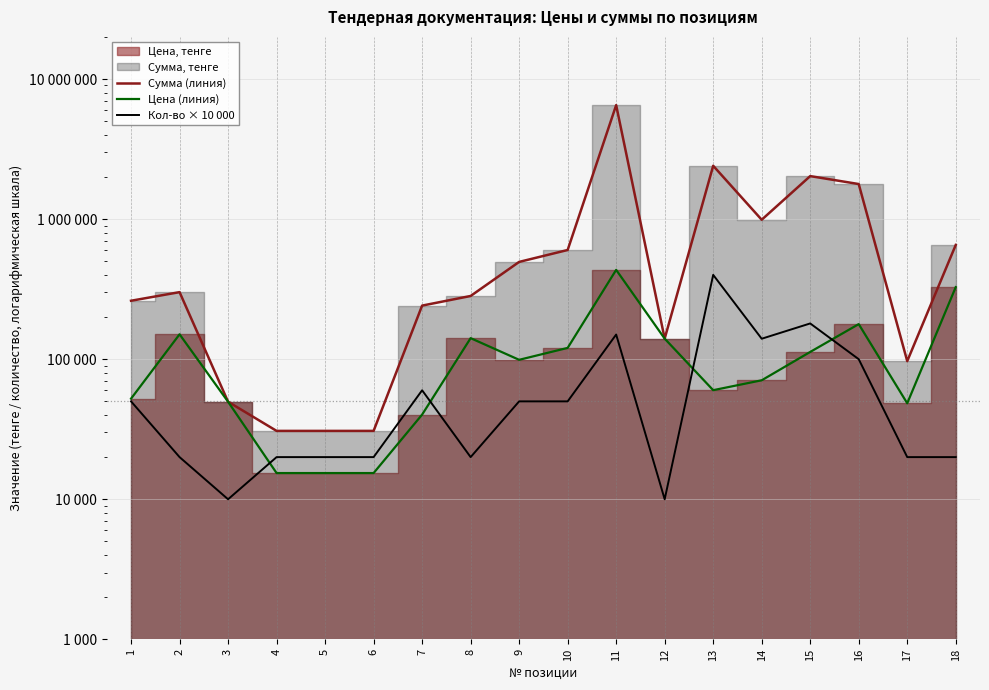

Does the chart have visible grid lines?

Yes